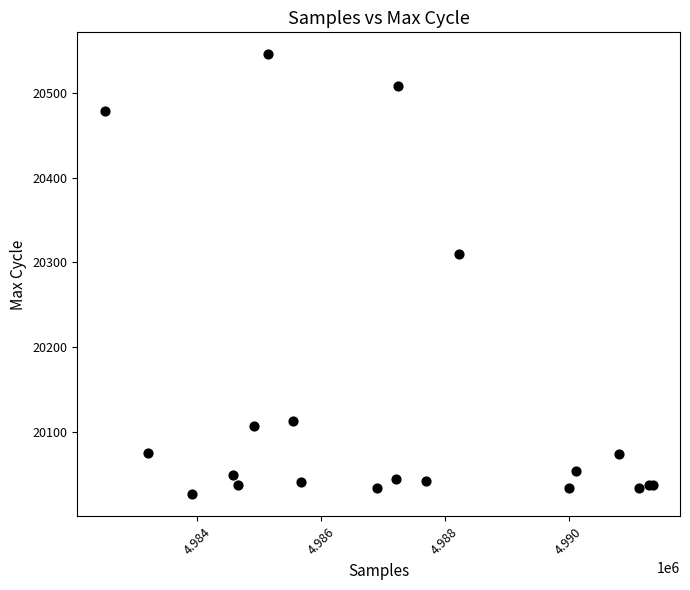

What Y value in the scatter plot is closest to 20286?

20310